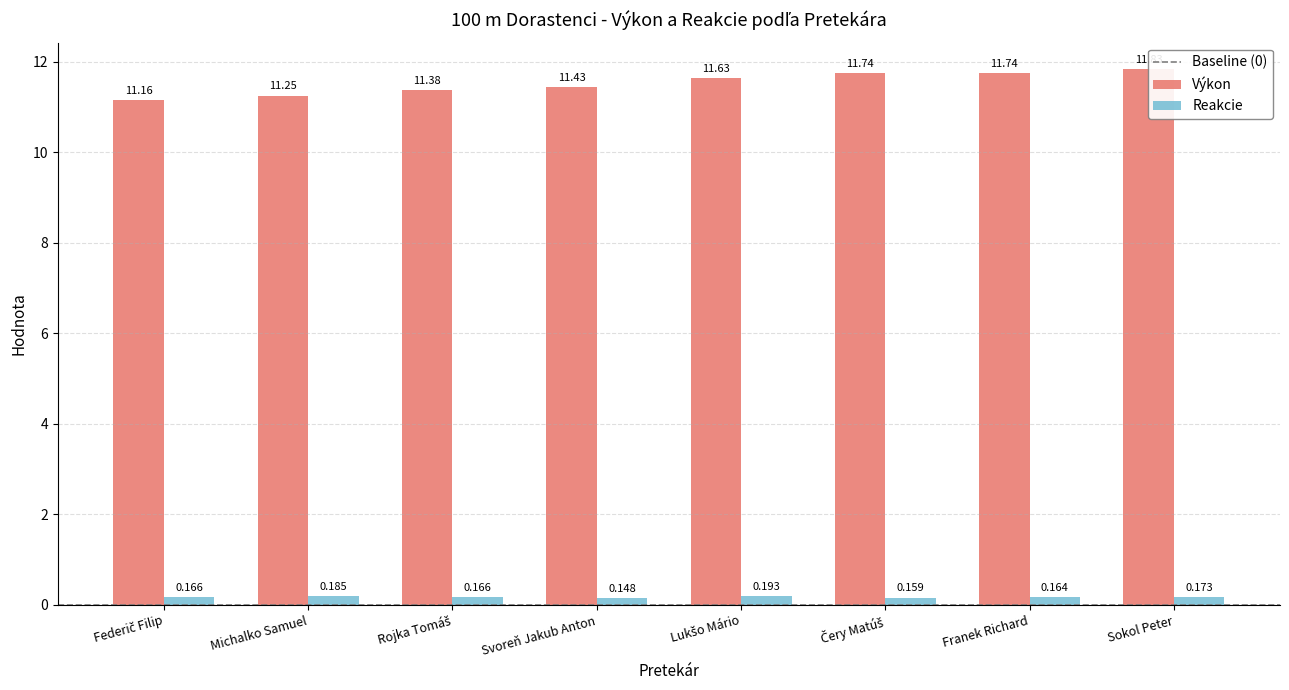

Are the bars grouped side by side (vs. stacked)?

Yes